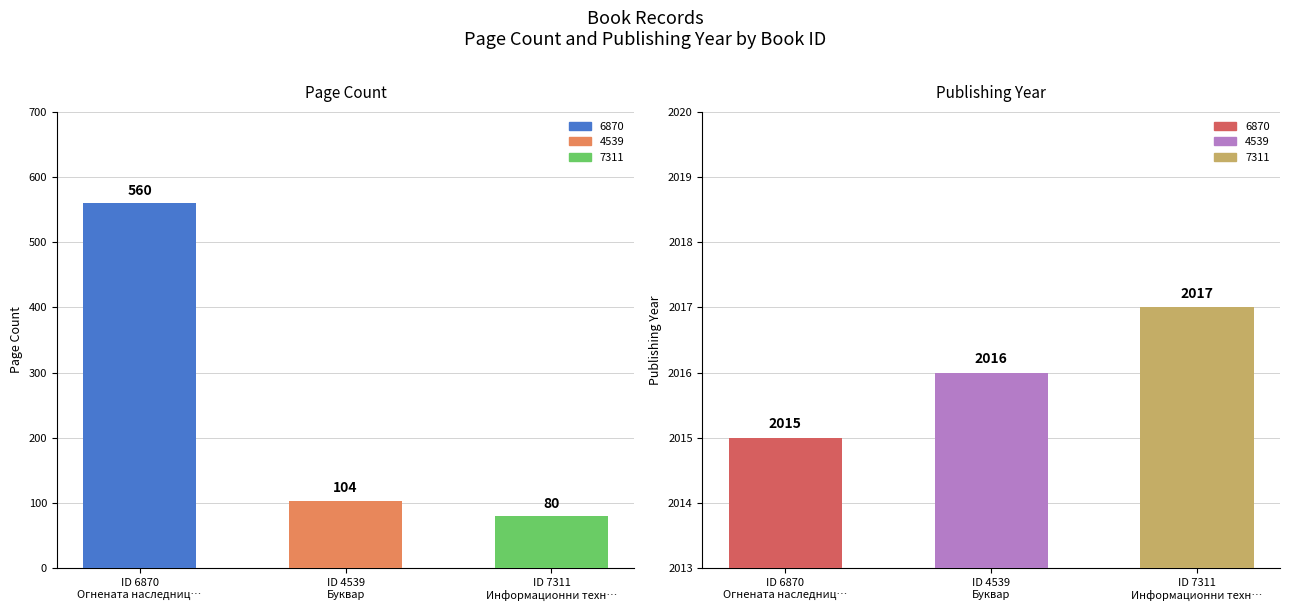

Which label corresponds to the largest value in the chart?

ID 7311 Информационни техн…